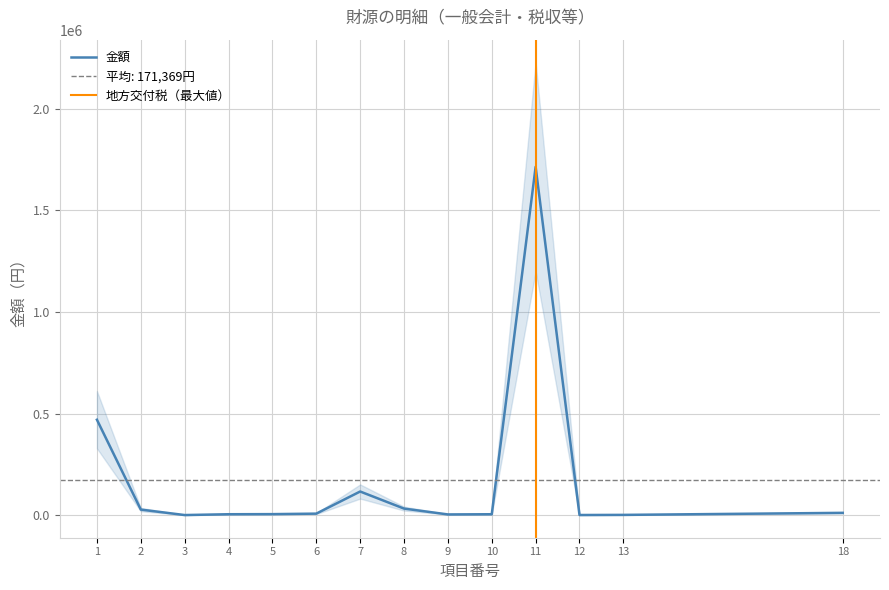

List the labels in order of value, smallest first.

3, 12, 13, 9, 10, 4, 5, 6, 18, 2, 8, 7, 1, 11